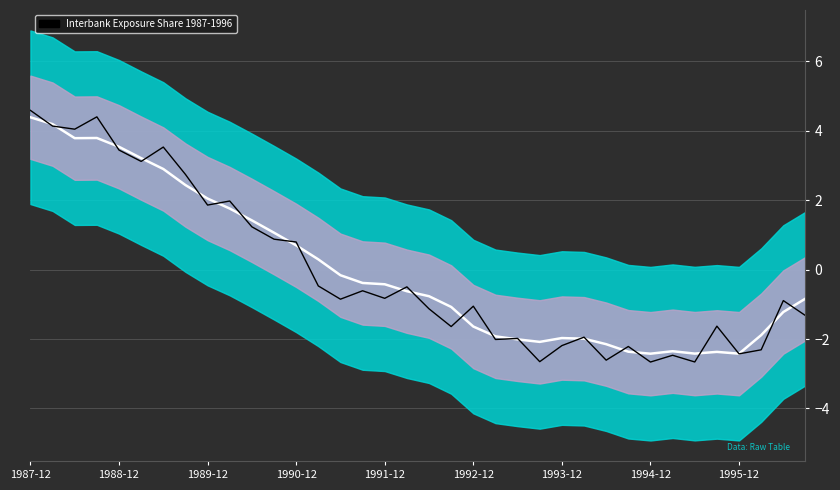

Between 1987-12 and 34, which is larger?

1987-12